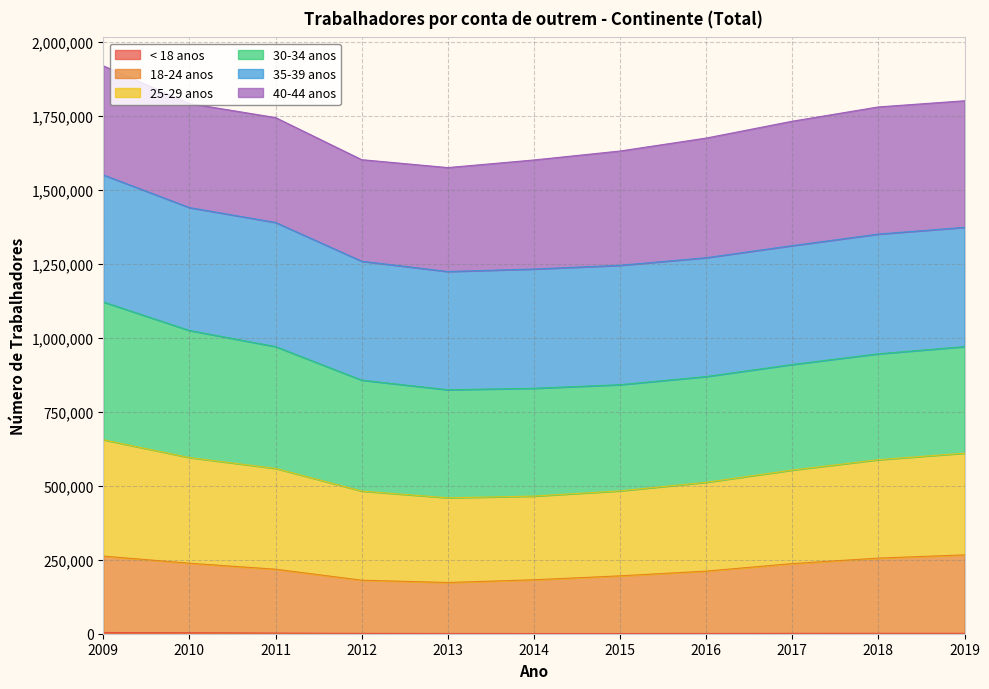

Does the chart display data point markers on the line(s)?

No